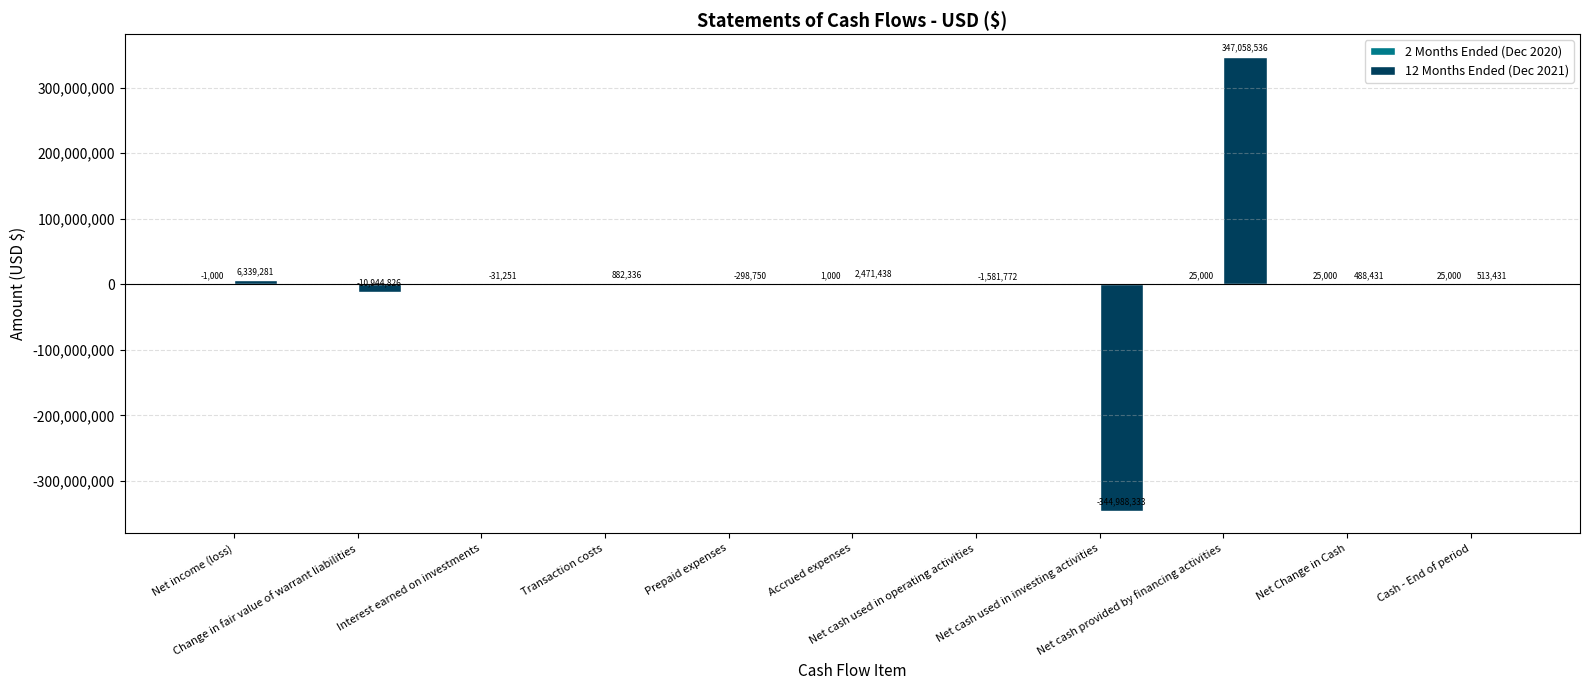

Count the number of categories in the chart.

11